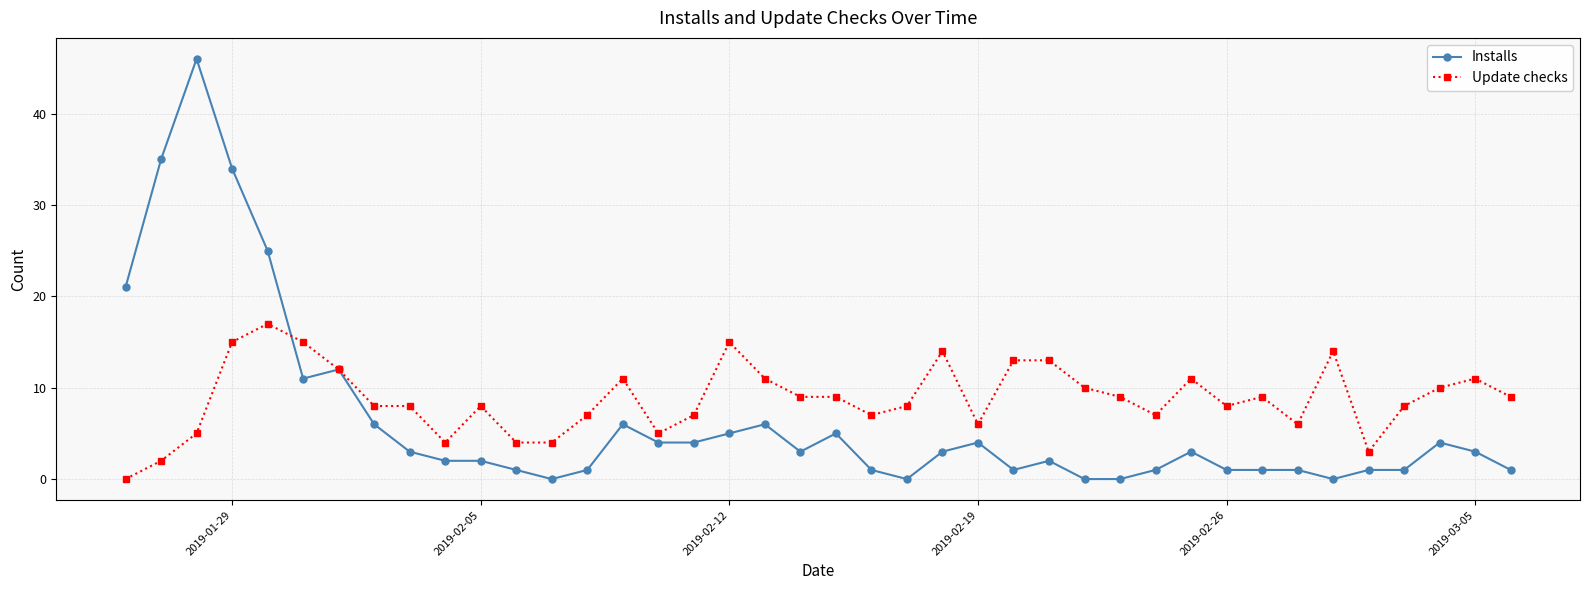

What is the value of the Update checks point at the 26th from the left?

13